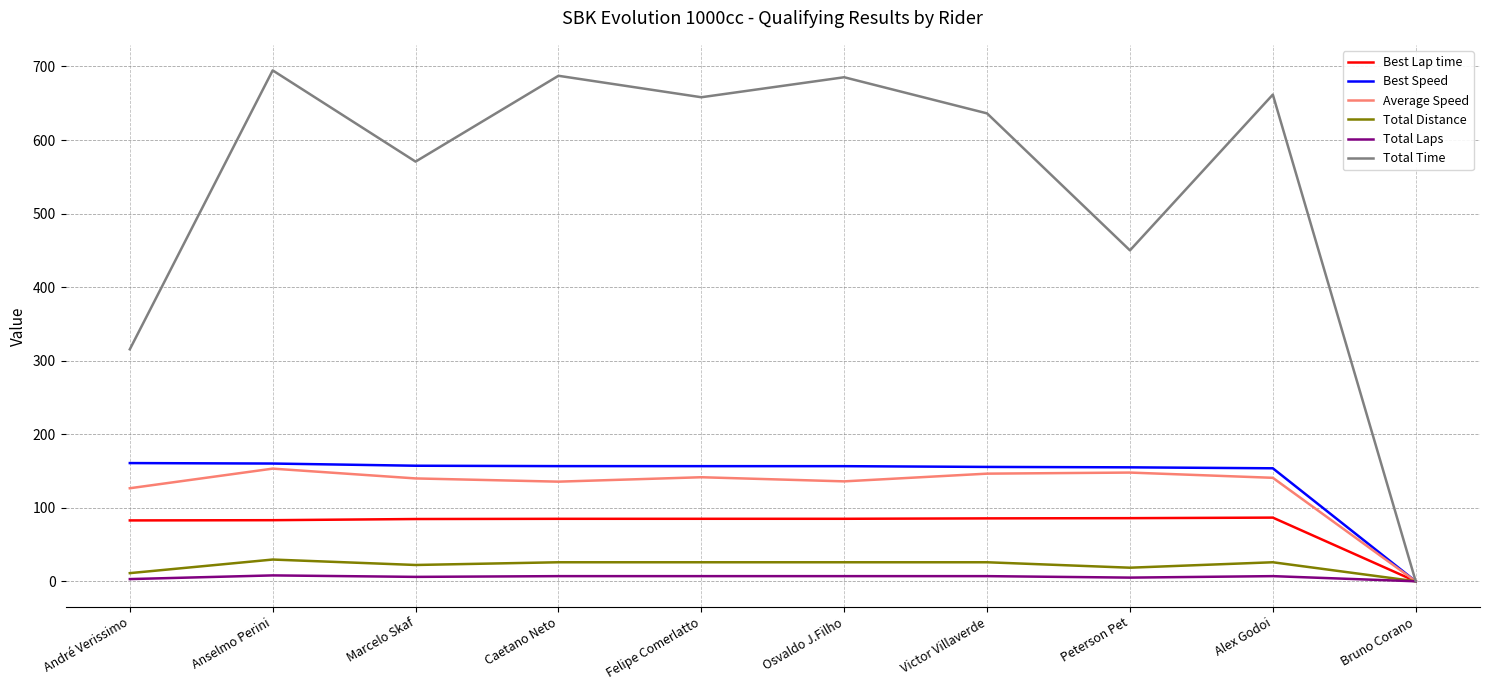

Which series has the largest range (max minus min)?

Total Time